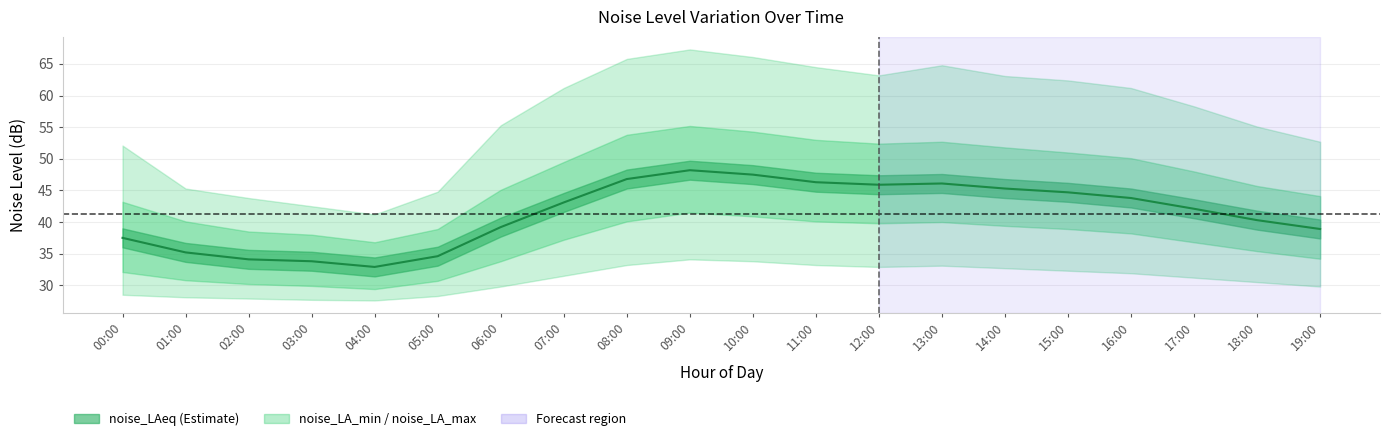

Where is the first local maximum?

09:00